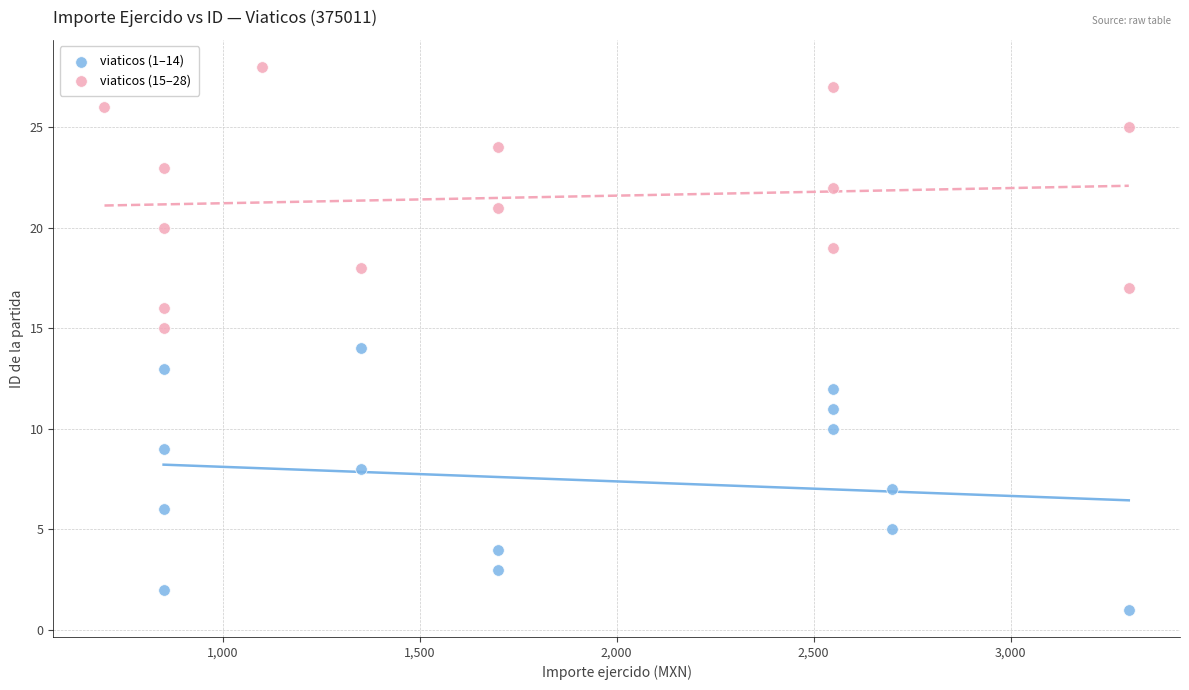

What are all the series names shown in the legend?

viaticos (1–14), viaticos (15–28)